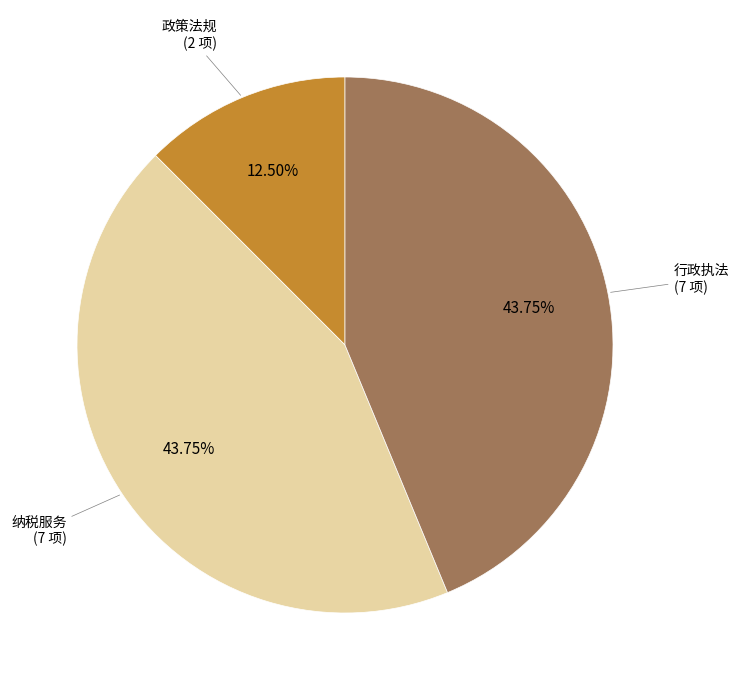

Is there any slice that represents more than half of the pie?

No